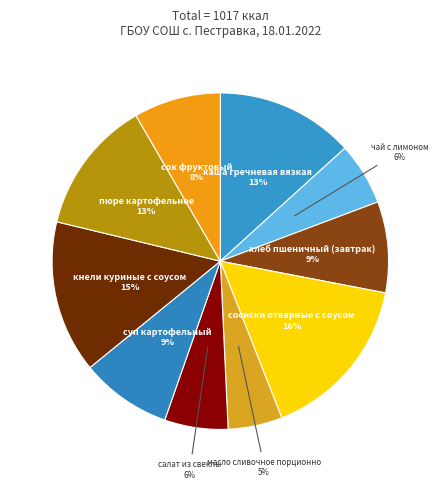

How many slices are in this pie chart?

10